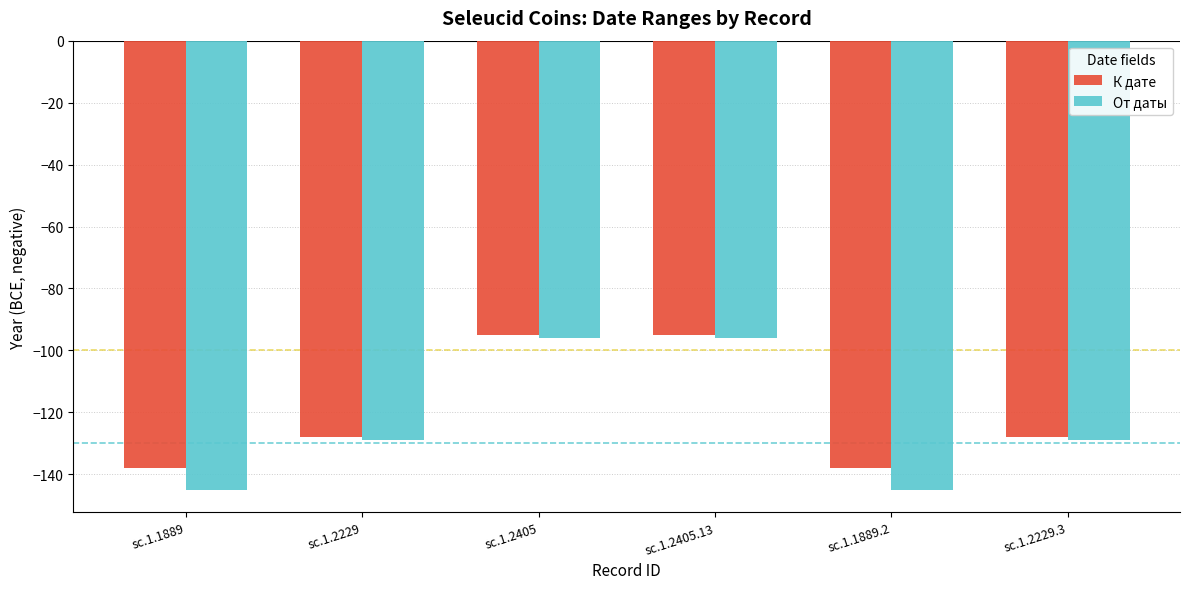

How many categories are shown in the chart?

6